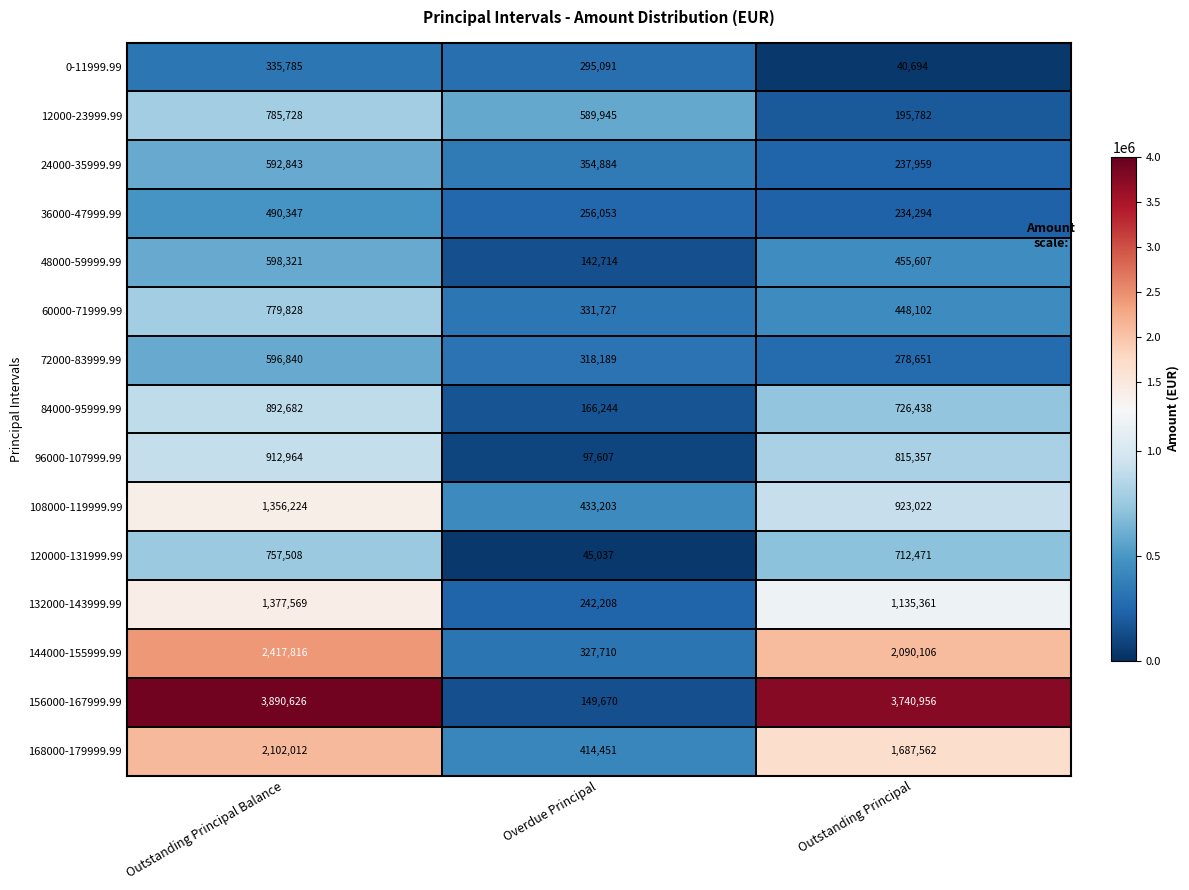

Which series changed the most between Overdue Principal and Outstanding Principal?

156000-167999.99